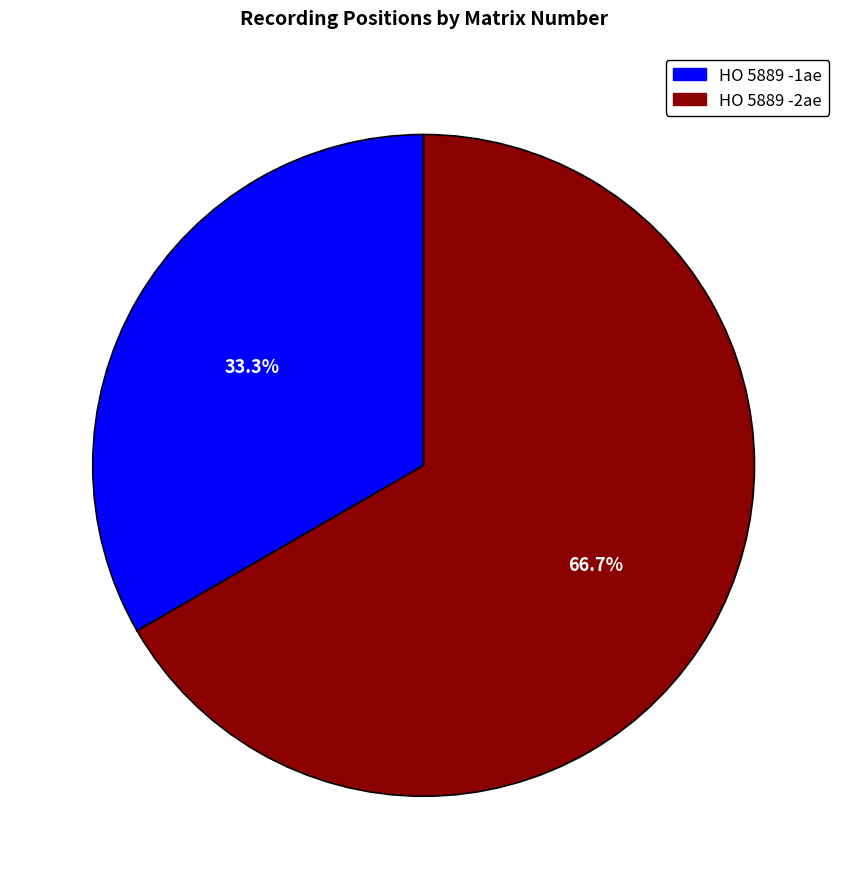

Which slice is the largest?

HO 5889 -2ae